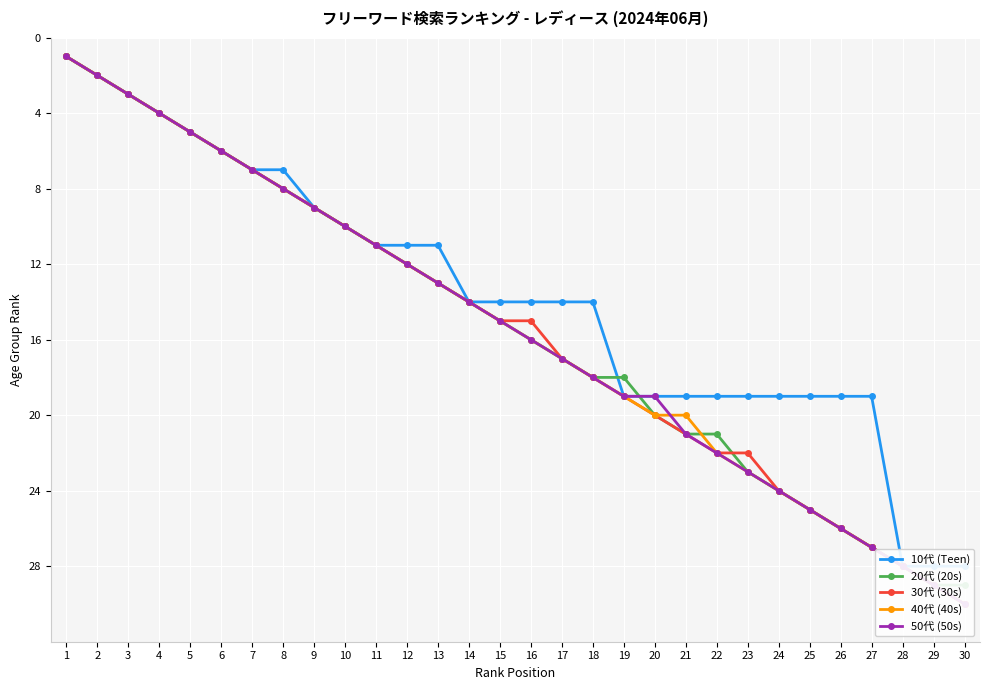

Reading left to right, extract all data points from this chart.

10代 (Teen): 1=1	2=2	3=3	4=4	5=5	6=6	7=7	8=7	9=9	10=10	11=11	12=11	13=11	14=14	15=14	16=14	17=14	18=14	19=19	20=19	21=19	22=19	23=19	24=19	25=19	26=19	27=19	28=28	29=28	30=28
20代 (20s): 1=1	2=2	3=3	4=4	5=5	6=6	7=7	8=8	9=9	10=10	11=11	12=12	13=13	14=14	15=15	16=16	17=17	18=18	19=18	20=20	21=21	22=21	23=23	24=24	25=25	26=26	27=27	28=28	29=29	30=29
30代 (30s): 1=1	2=2	3=3	4=4	5=5	6=6	7=7	8=8	9=9	10=10	11=11	12=12	13=13	14=14	15=15	16=15	17=17	18=18	19=19	20=20	21=21	22=22	23=22	24=24	25=25	26=26	27=27	28=28	29=29	30=30
40代 (40s): 1=1	2=2	3=3	4=4	5=5	6=6	7=7	8=8	9=9	10=10	11=11	12=12	13=13	14=14	15=15	16=16	17=17	18=18	19=19	20=20	21=20	22=22	23=23	24=24	25=25	26=26	27=27	28=28	29=29	30=30
50代 (50s): 1=1	2=2	3=3	4=4	5=5	6=6	7=7	8=8	9=9	10=10	11=11	12=12	13=13	14=14	15=15	16=16	17=17	18=18	19=19	20=19	21=21	22=22	23=23	24=24	25=25	26=26	27=27	28=28	29=29	30=30